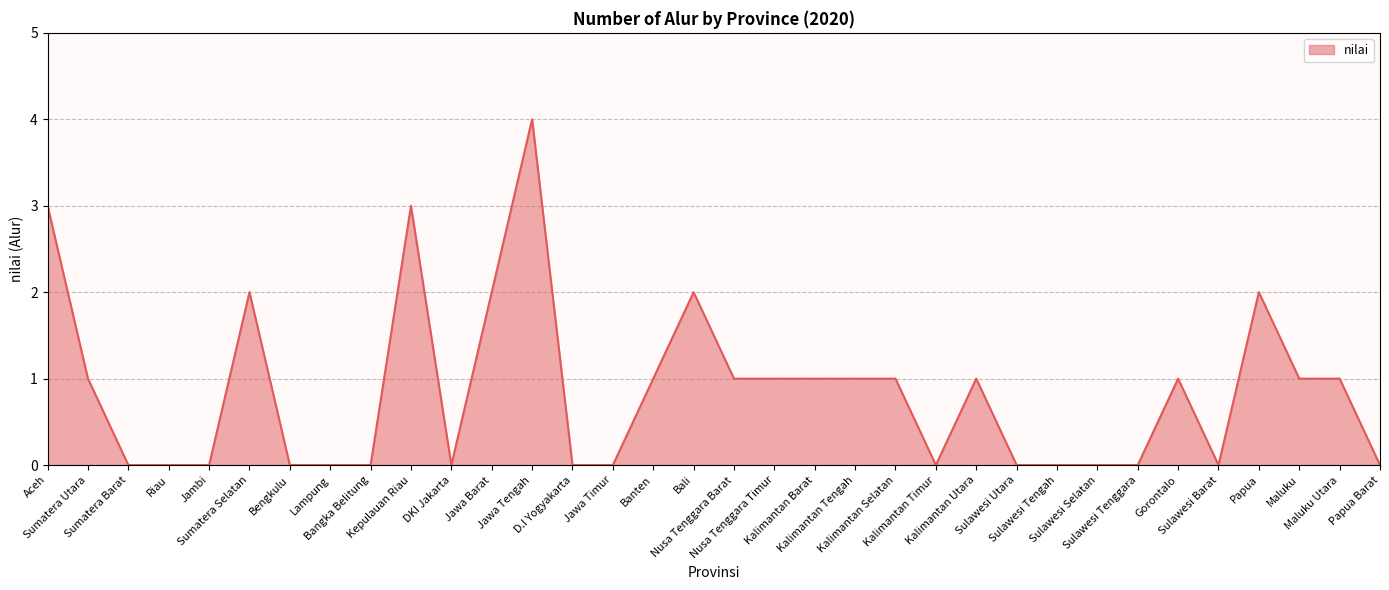

The value at Kepulauan Riau is 3. True or false?

True